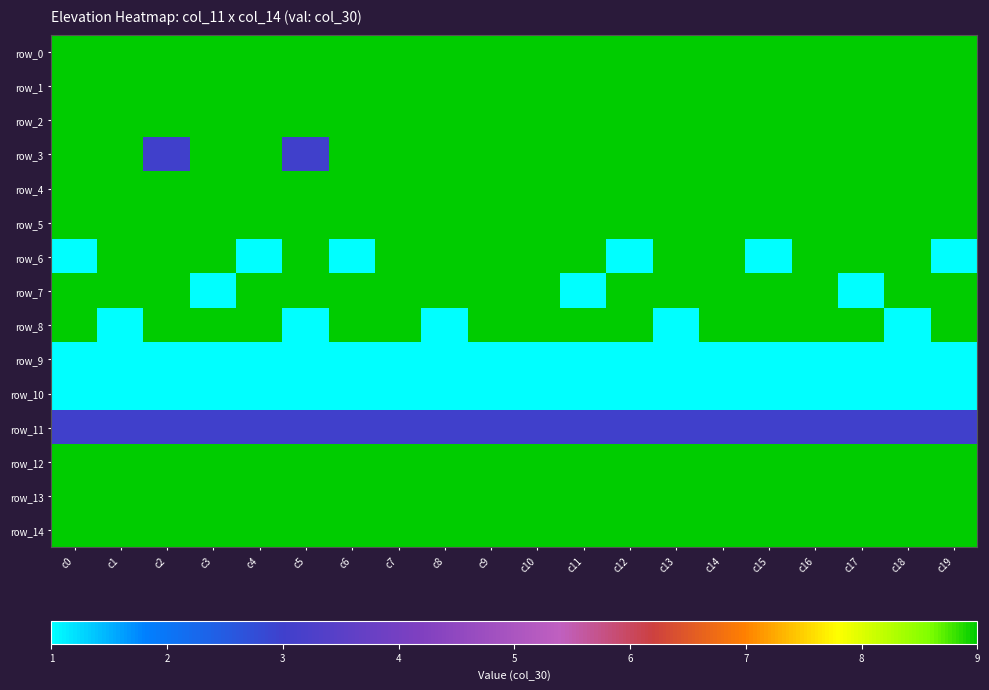

At which label is row_0 closest to 9?

c0